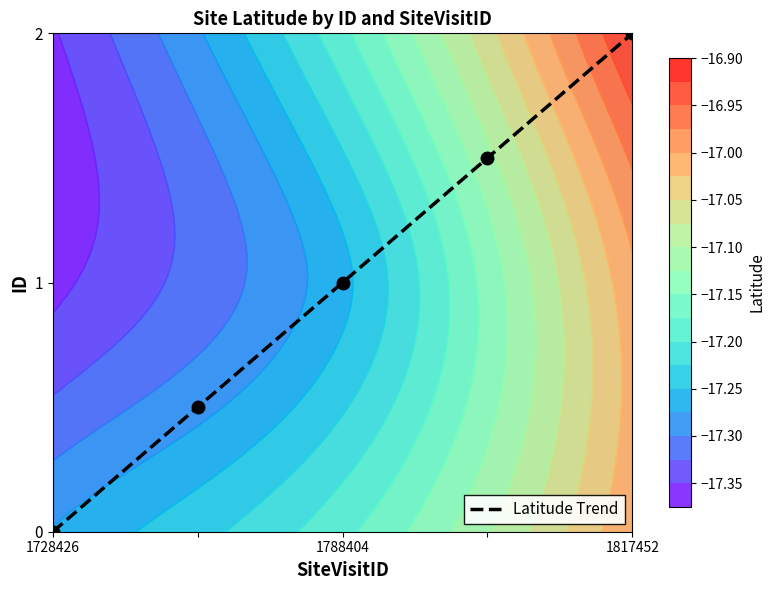

What is the highest value of the Latitude Trend series?

2.0